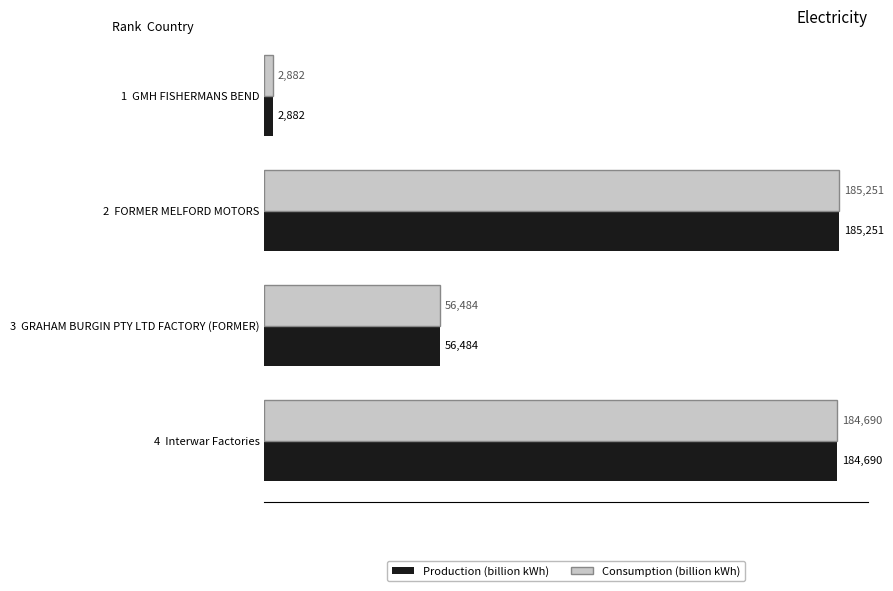

At how many categories does at least one series exceed 33162?

3